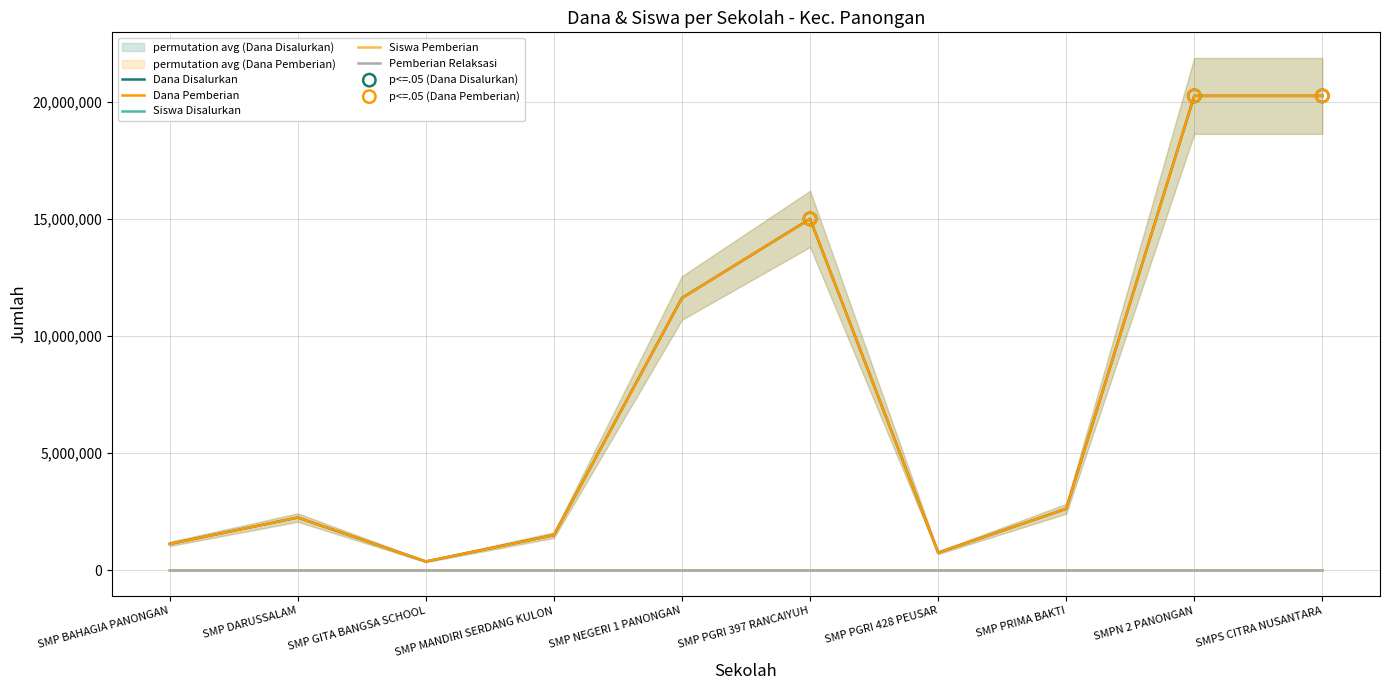

At how many categories does at least one series exceed 16592782?

2